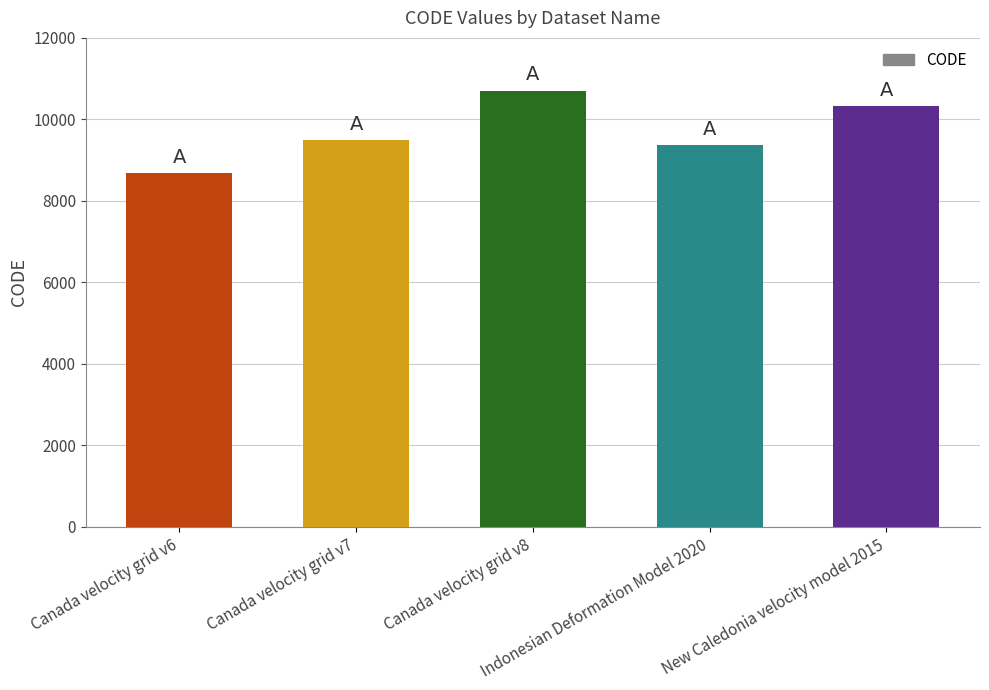

Does the chart contain any negative values?

No